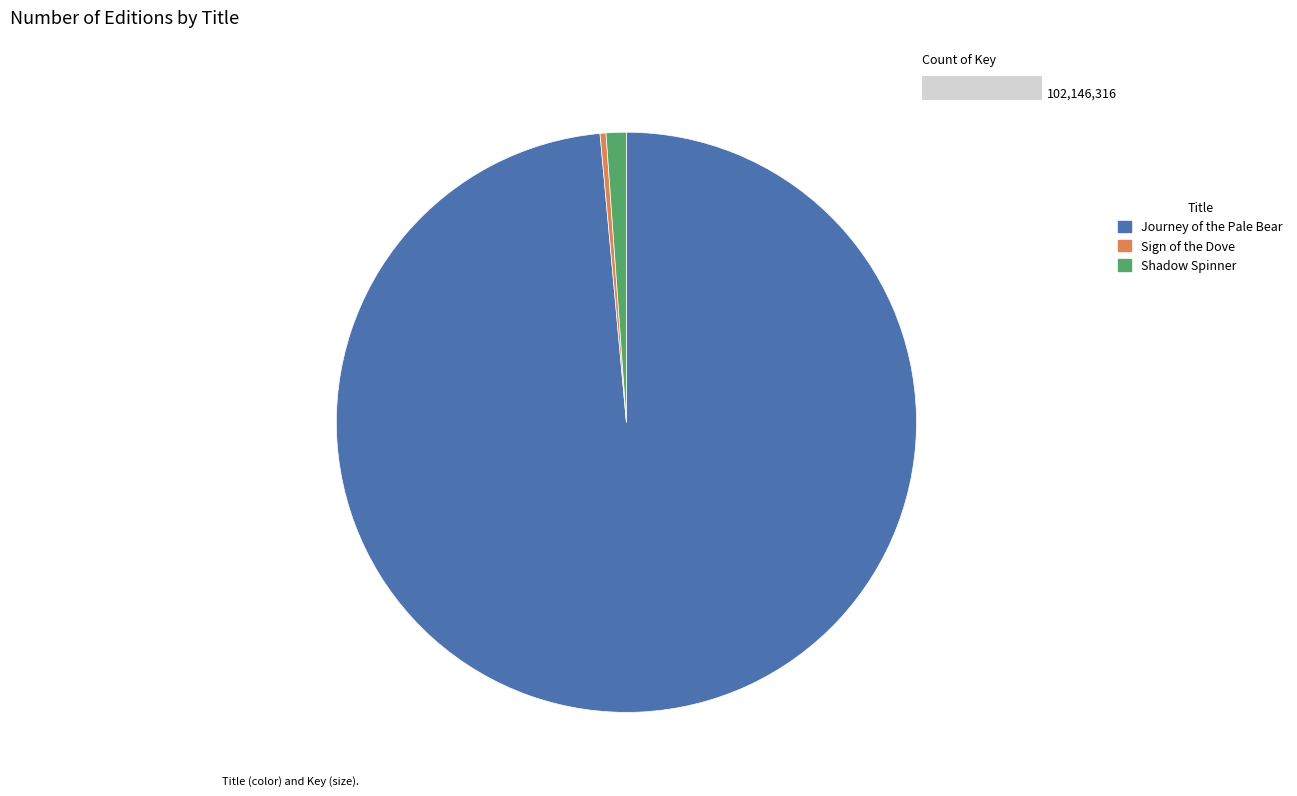

Do Shadow Spinner and Journey of the Pale Bear together represent more than half of the pie?

Yes